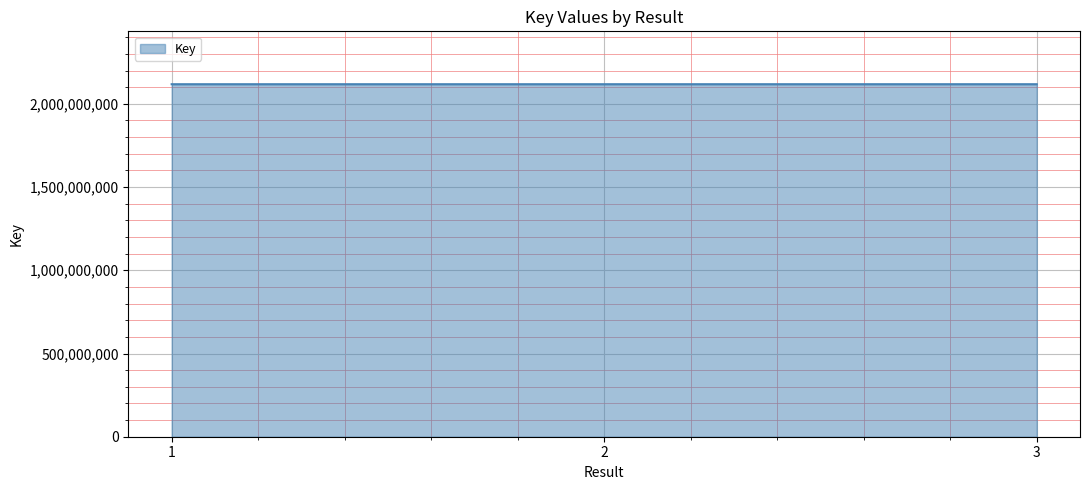

Is it true that the value at 3 is 2117923486?

True